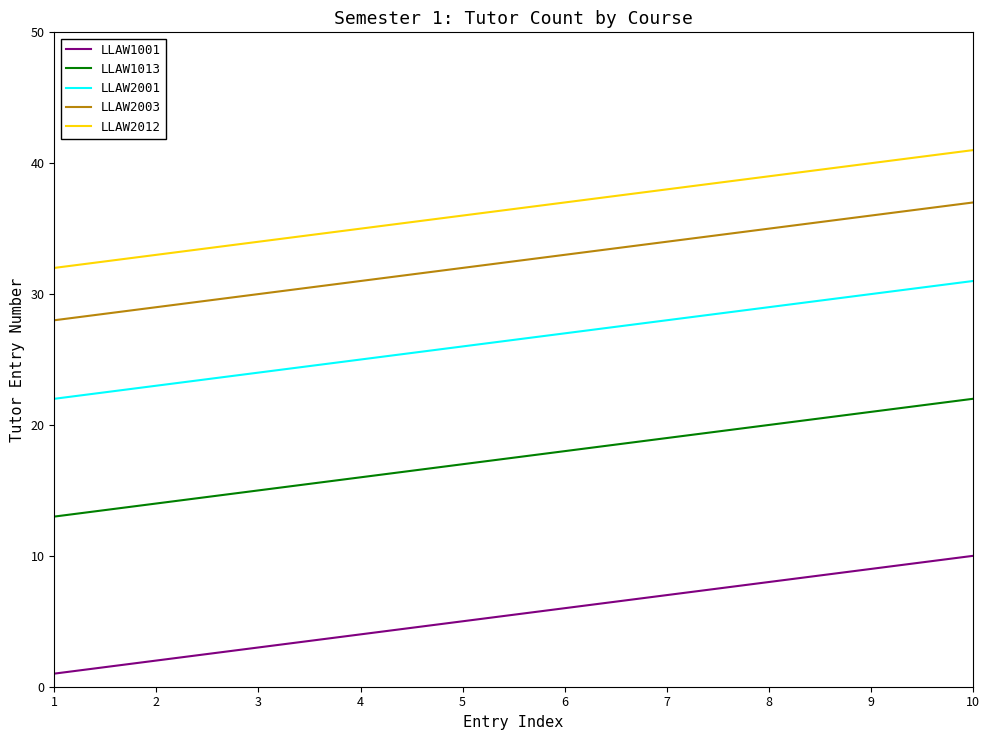

List the series in order of their peak value, lowest first.

LLAW1001, LLAW1013, LLAW2001, LLAW2003, LLAW2012